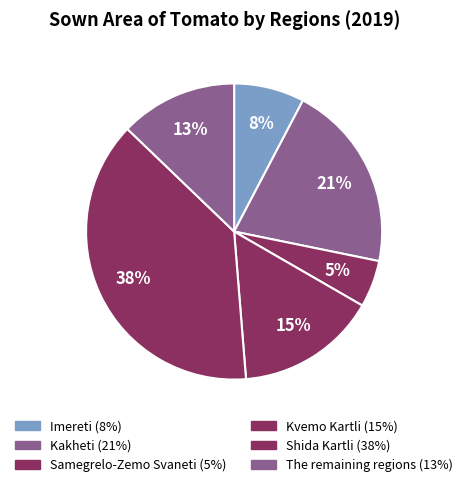

How many slices are in this pie chart?

6